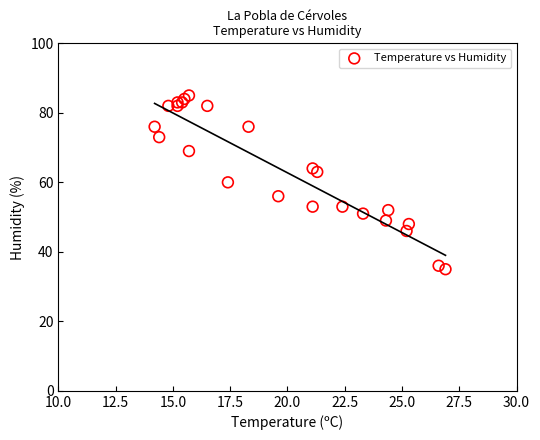

What is the range of Y values (max minus min)?

50